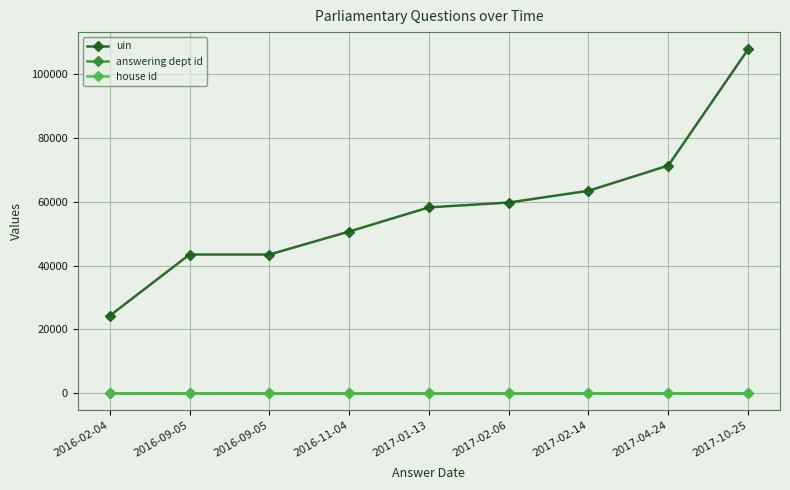

What is the spread (max minus min) of values at 2017-04-24?

71388